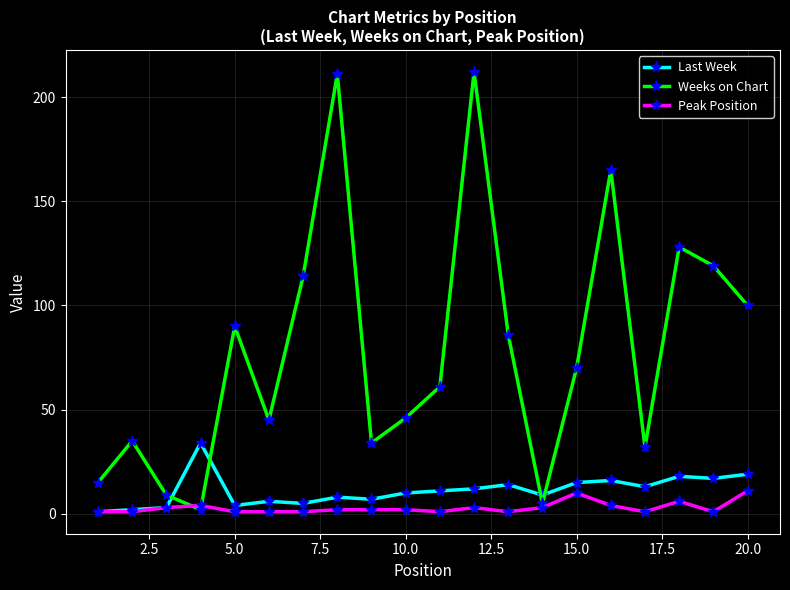

Is this an area chart (filled region under the line)?

No